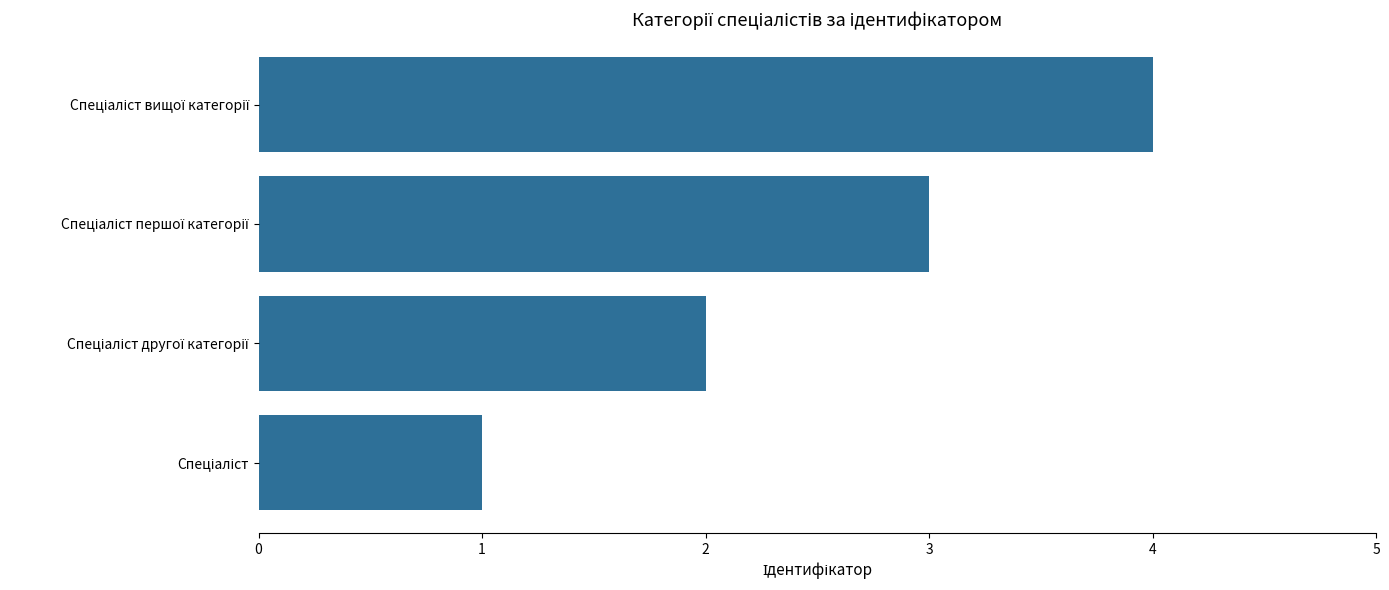

What is the greatest value displayed?

4